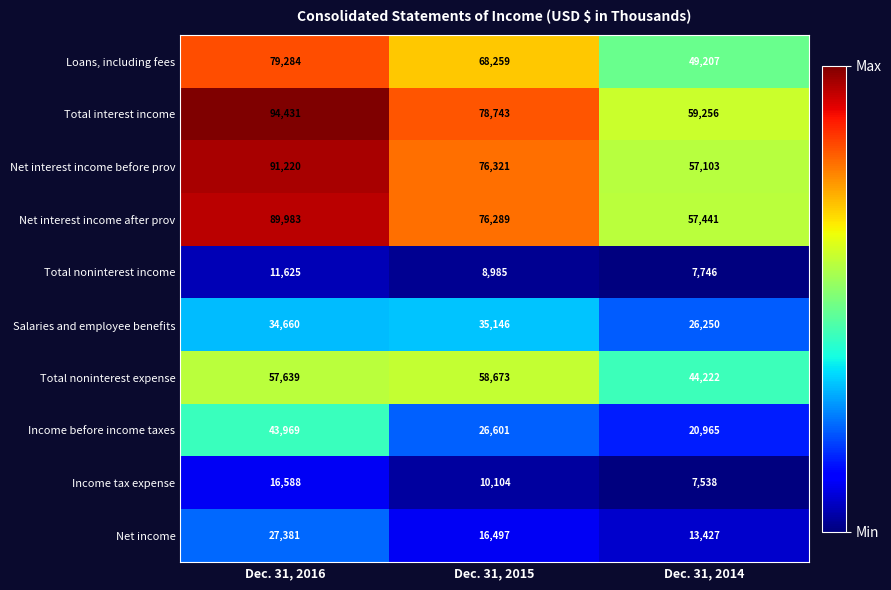

What is the greatest value displayed?

94431